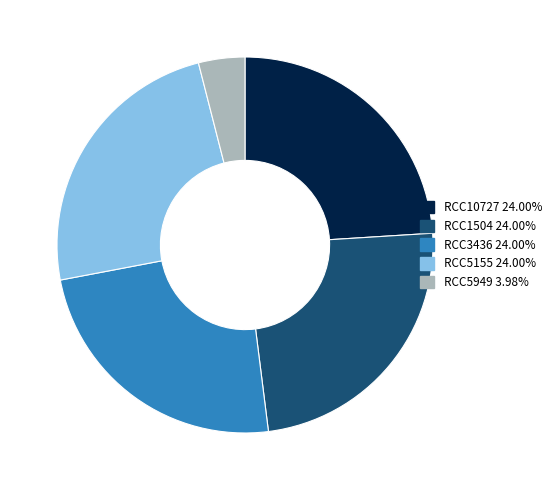

Which category has the smallest portion of the pie?

RCC5949